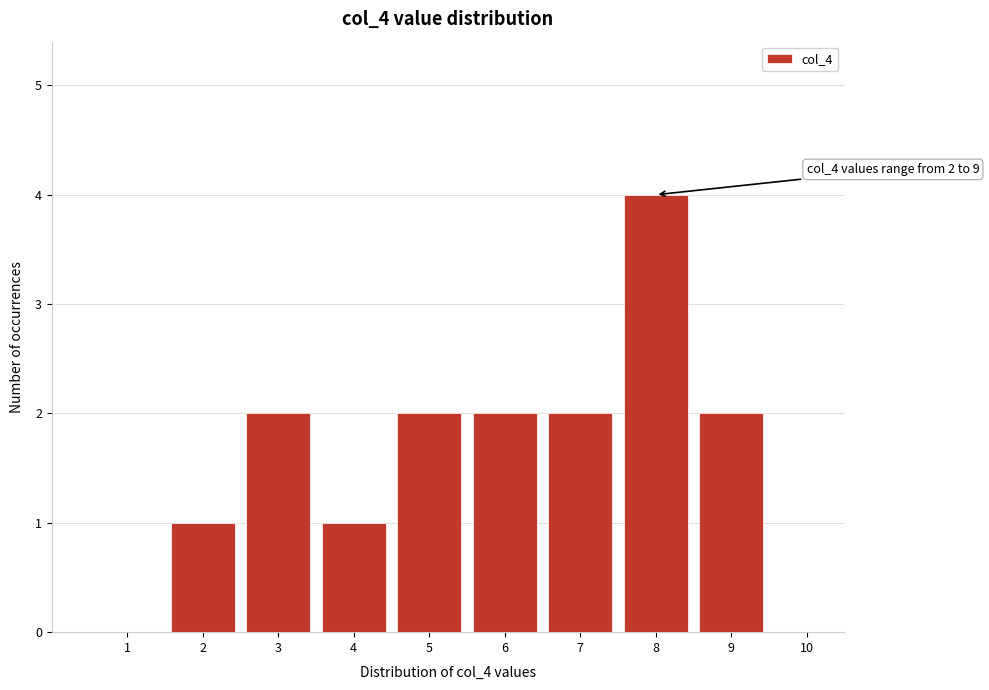

Over which range of the x-axis is the bar tallest?

7.5 to 8.5